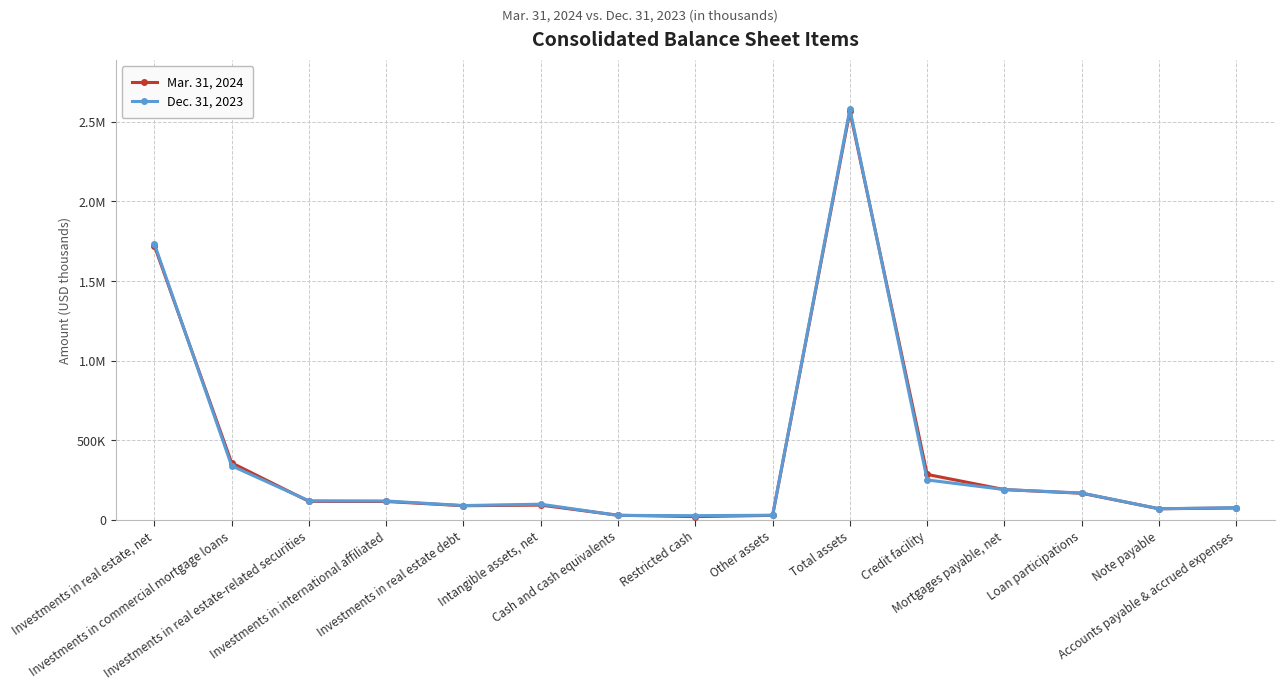

How many intersections are there between Mar. 31, 2024 and Dec. 31, 2023?

6